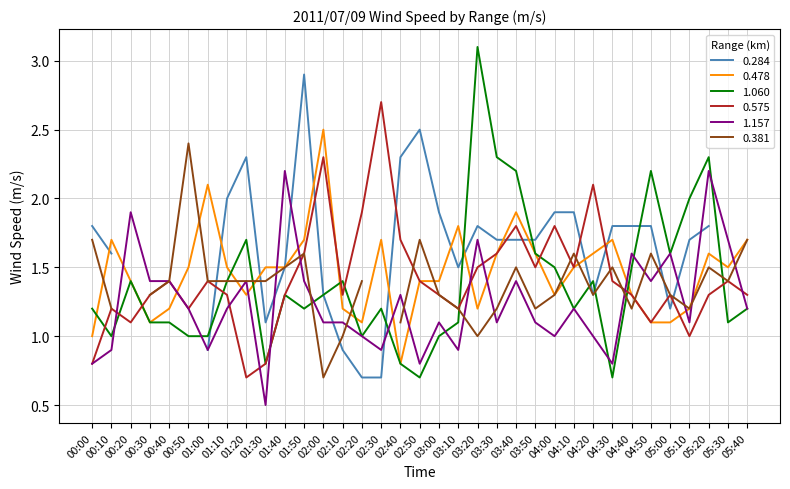

At which category is the sum across all series the highest?

03:20